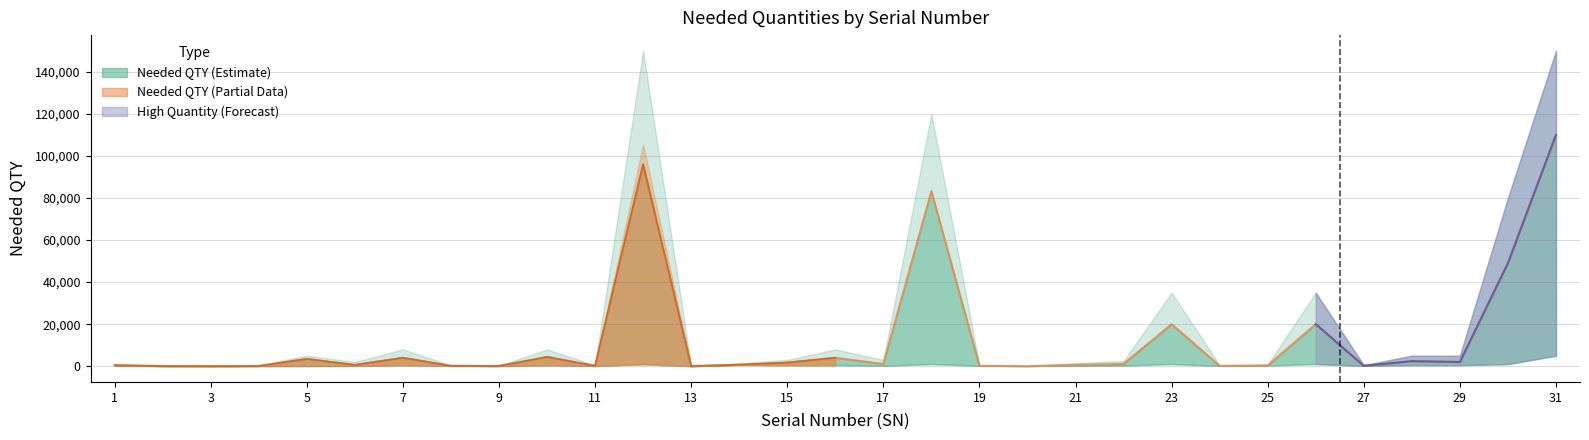

Rank the categories by Needed QTY value from lowest to highest.

3, 20, 13, 2, 4, 9, 11, 24, 8, 27, 19, 25, 1, 6, 21, 14, 17, 22, 15, 29, 28, 5, 7, 16, 10, 23, 26, 30, 18, 12, 31